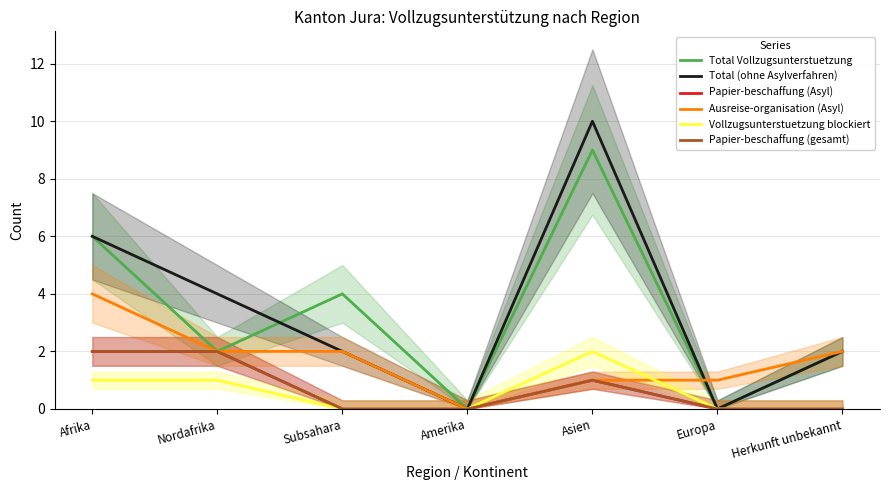

What is the label of the 4th point from the right?

Amerika